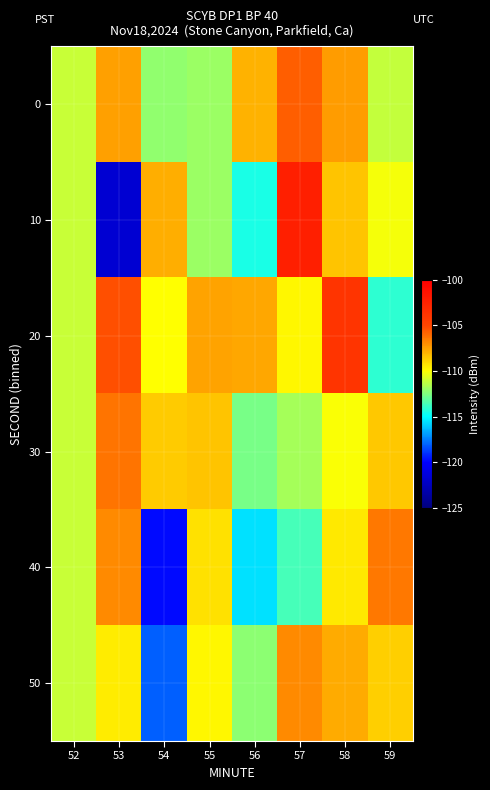

Which series has the largest range (max minus min)?

10